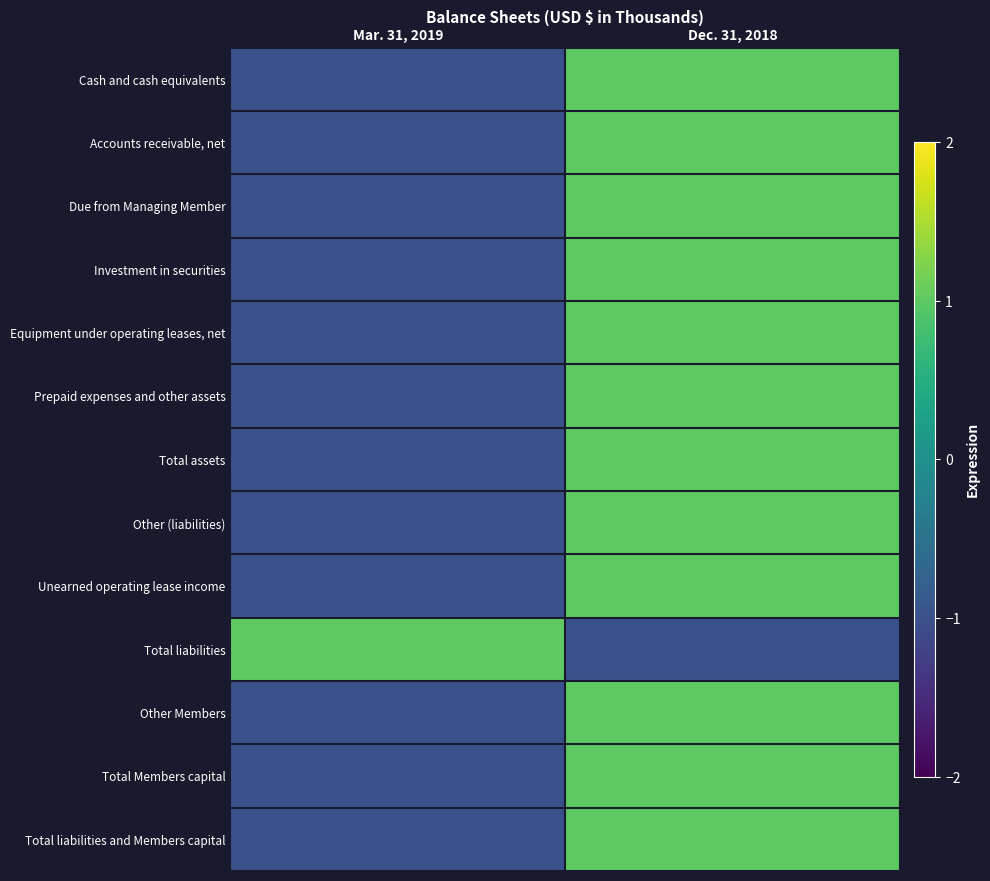

What is the smallest value displayed?

-1